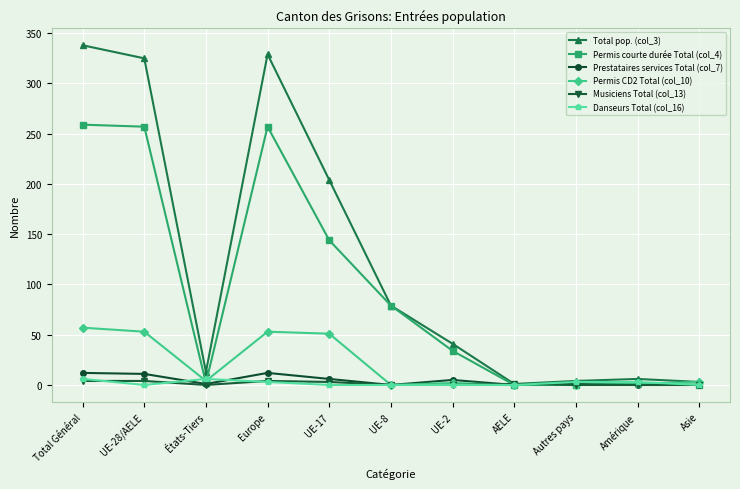

True or false: Permis courte durée Total (col_4) has a value of 100 at Europe.

False